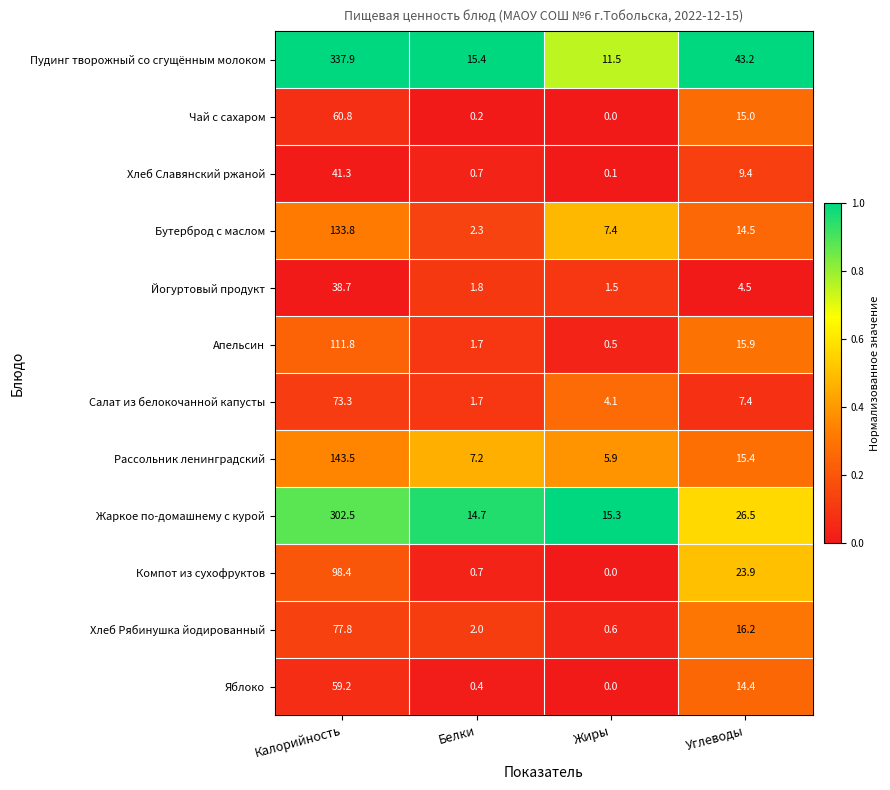

Which category has the lowest value across all series?

Жиры